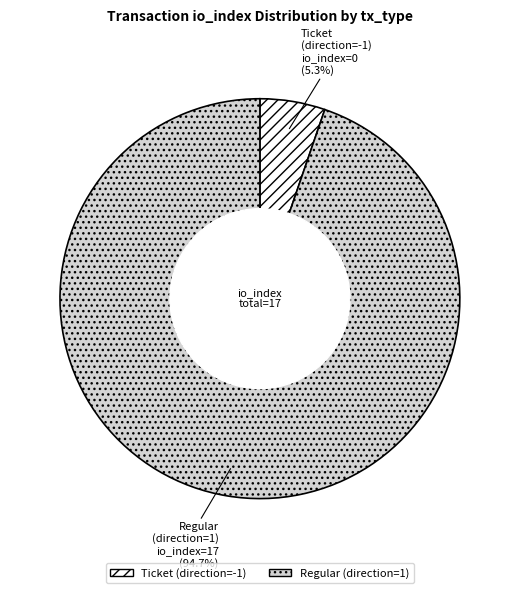

How many segments does this pie chart have?

2